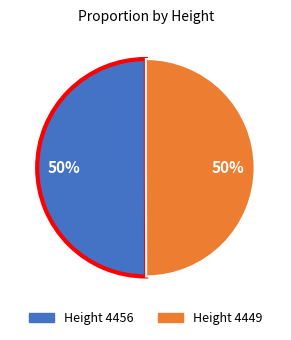

To the nearest percent, what is the average slice percentage?

50%